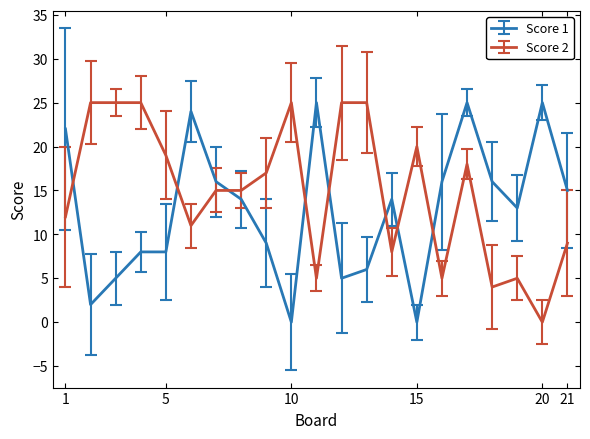

List the series in order of their overall mean, highest first.

Score 2, Score 1